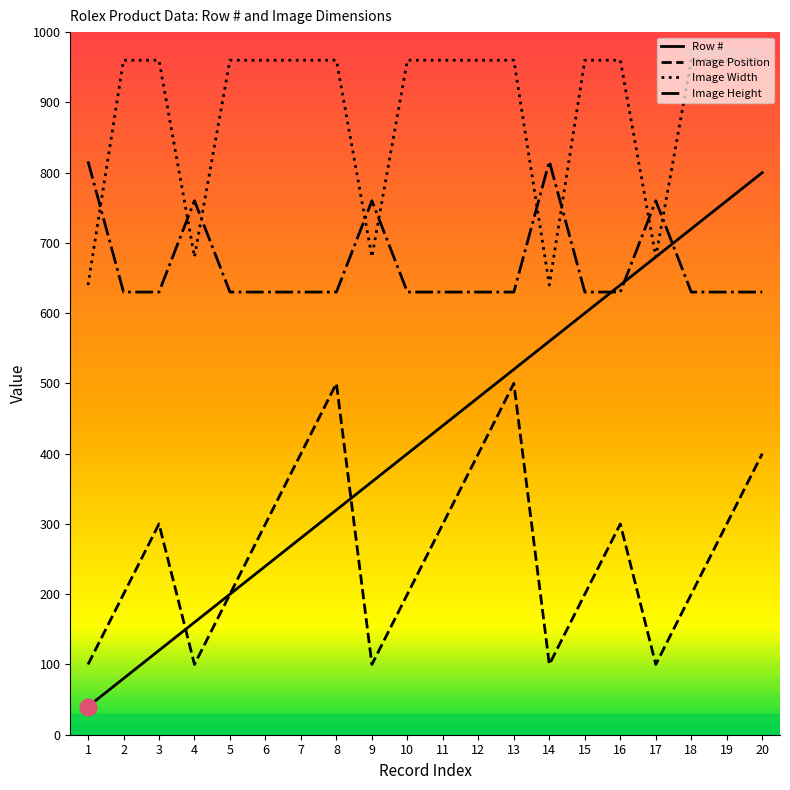

Is the value of Row # at 11 greater than the value of Image Height at 1?

No